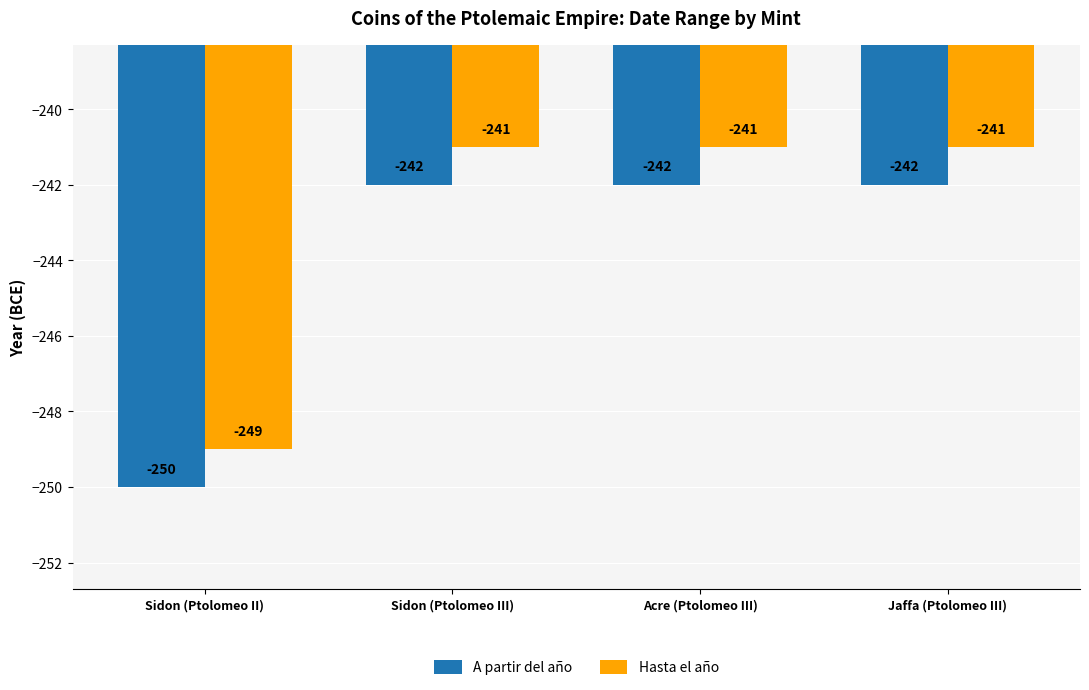

The value of Hasta el año at Jaffa (Ptolomeo III) is -112. True or false?

False